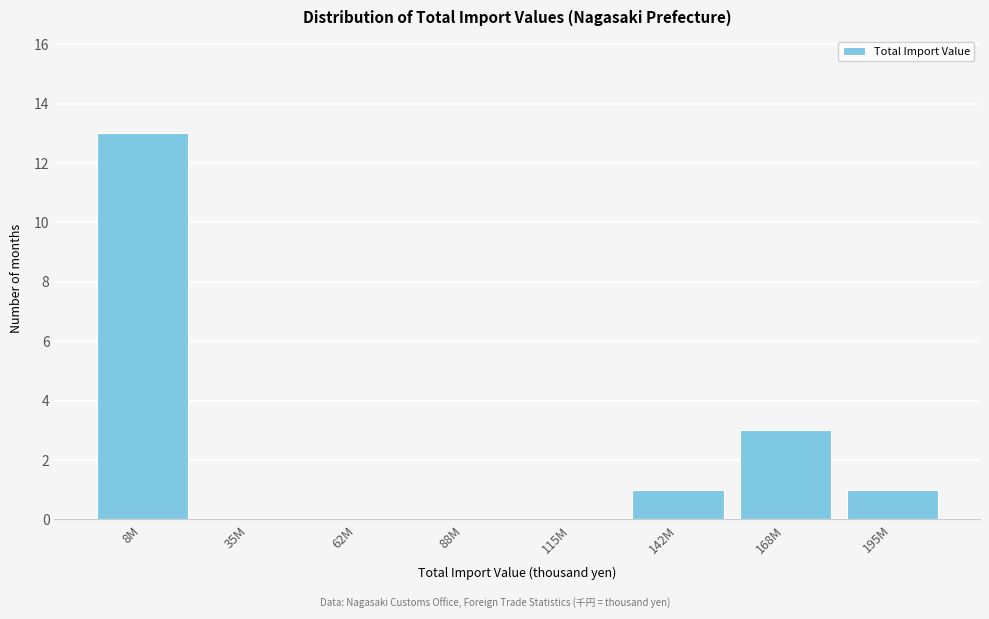

Reading left to right, list all the values displayed in this chart.

8M=13	35M=0	62M=0	88M=0	115M=0	142M=1	168M=3	195M=1